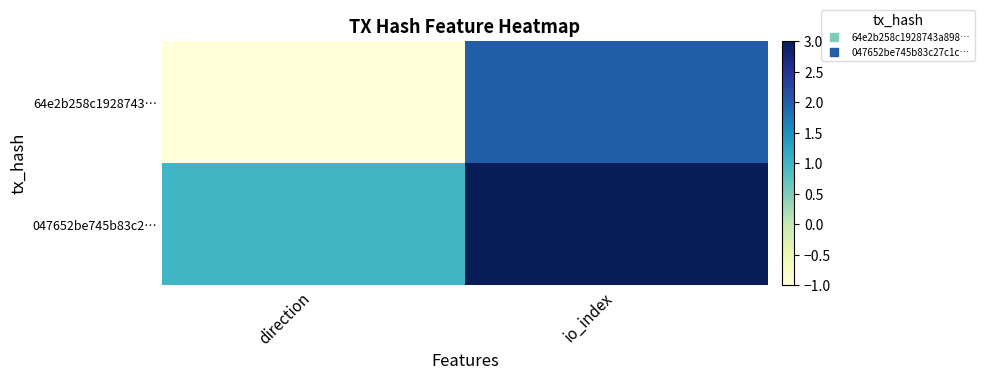

Which series has the widest spread of values?

64e2b258c1928743…